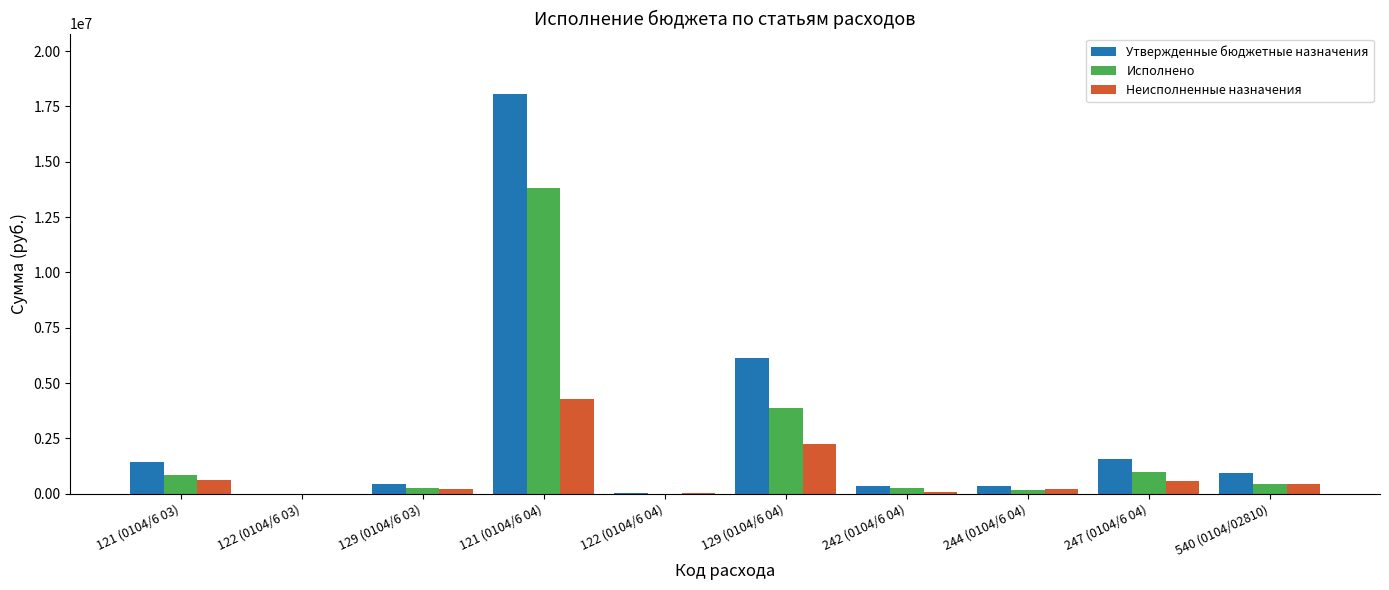

The value of Неисполненные назначения at 244 (0104/6 04) is 197657.4. True or false?

True